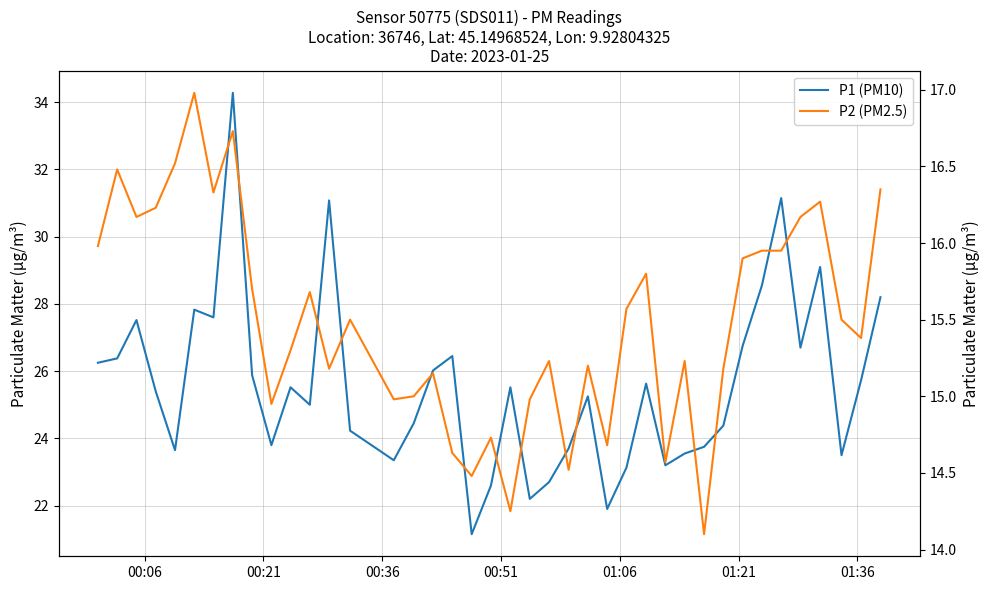

Reading left to right, extract all data points from this chart.

P1 (PM10): 26.2	26.4	27.5	25.4	23.6	27.8	27.6	34.3	25.9	23.8	25.5	25.0	31.1	24.2	23.4	24.4	26.0	26.4	21.1	22.6	25.5	22.2	22.7	23.7	25.2	21.9	23.1	25.6	23.2	23.6	23.8	24.4	26.8	28.6	31.1	26.7	29.1	23.5	25.7	28.2
P2 (PM2.5): 16.0	16.5	16.2	16.2	16.5	17.0	16.3	16.7	15.7	14.9	15.3	15.7	15.2	15.5	15.0	15.0	15.2	14.6	14.5	14.7	14.2	15.0	15.2	14.5	15.2	14.7	15.6	15.8	14.6	15.2	14.1	15.2	15.9	15.9	15.9	16.2	16.3	15.5	15.4	16.4